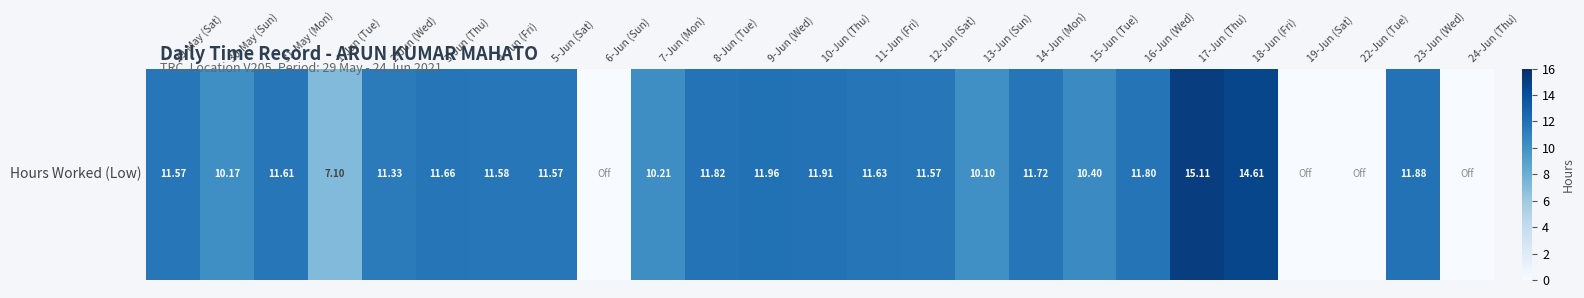

What is the difference between the values at 10-Jun (Thu) and 13-Jun (Sun)?

1.8